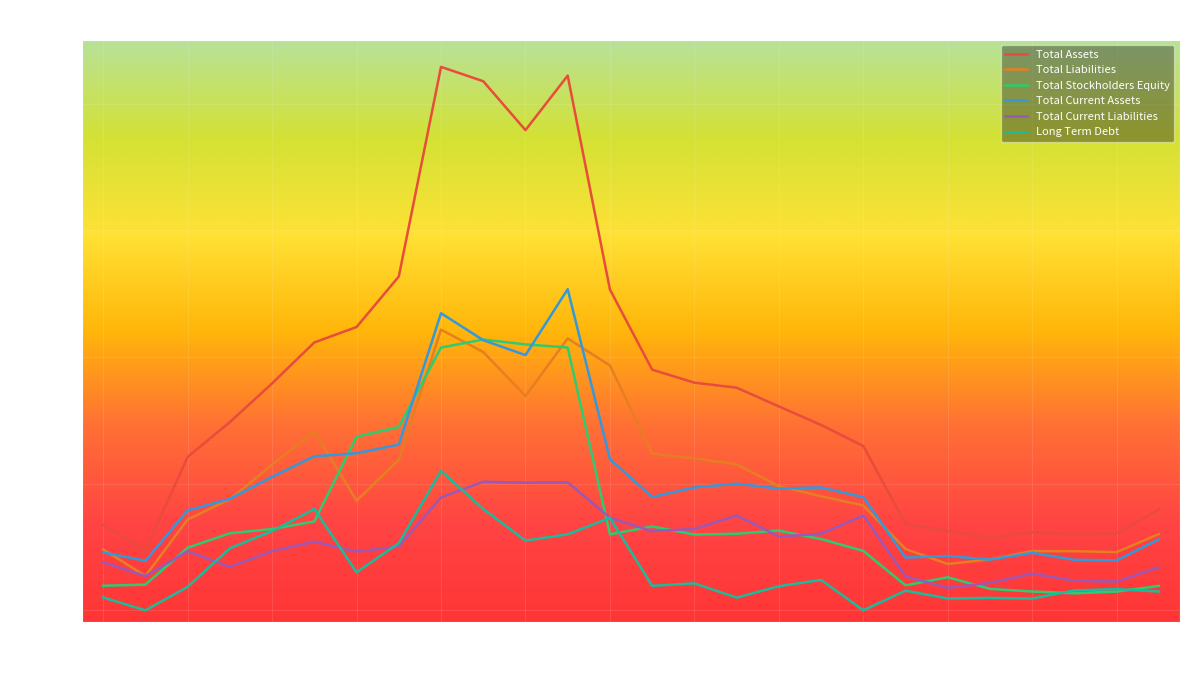

Which category has the highest value in the Total Liabilities series?

2004